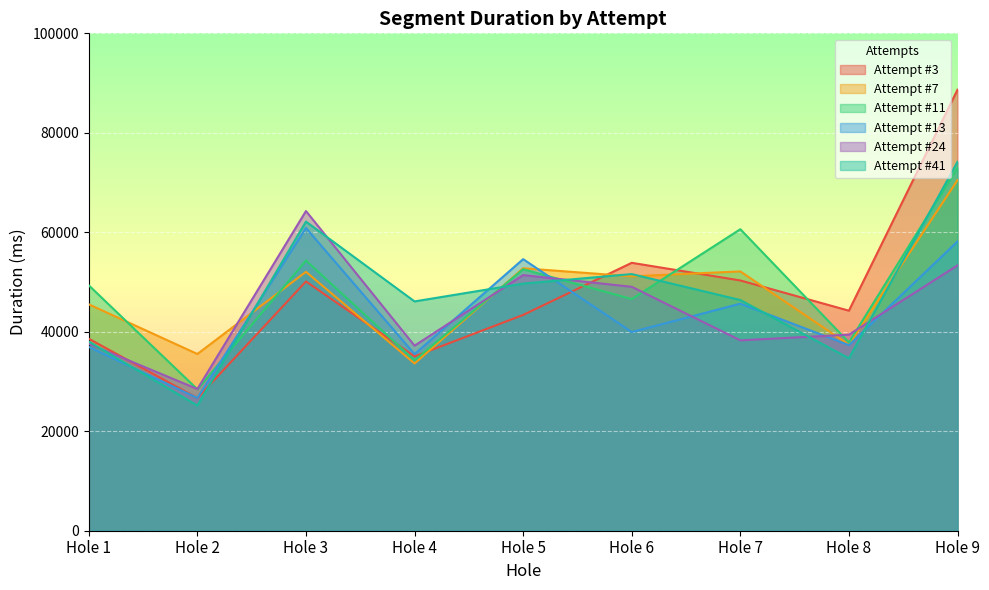

The Attempt #7 series shows 71822 at Hole 3. True or false?

False